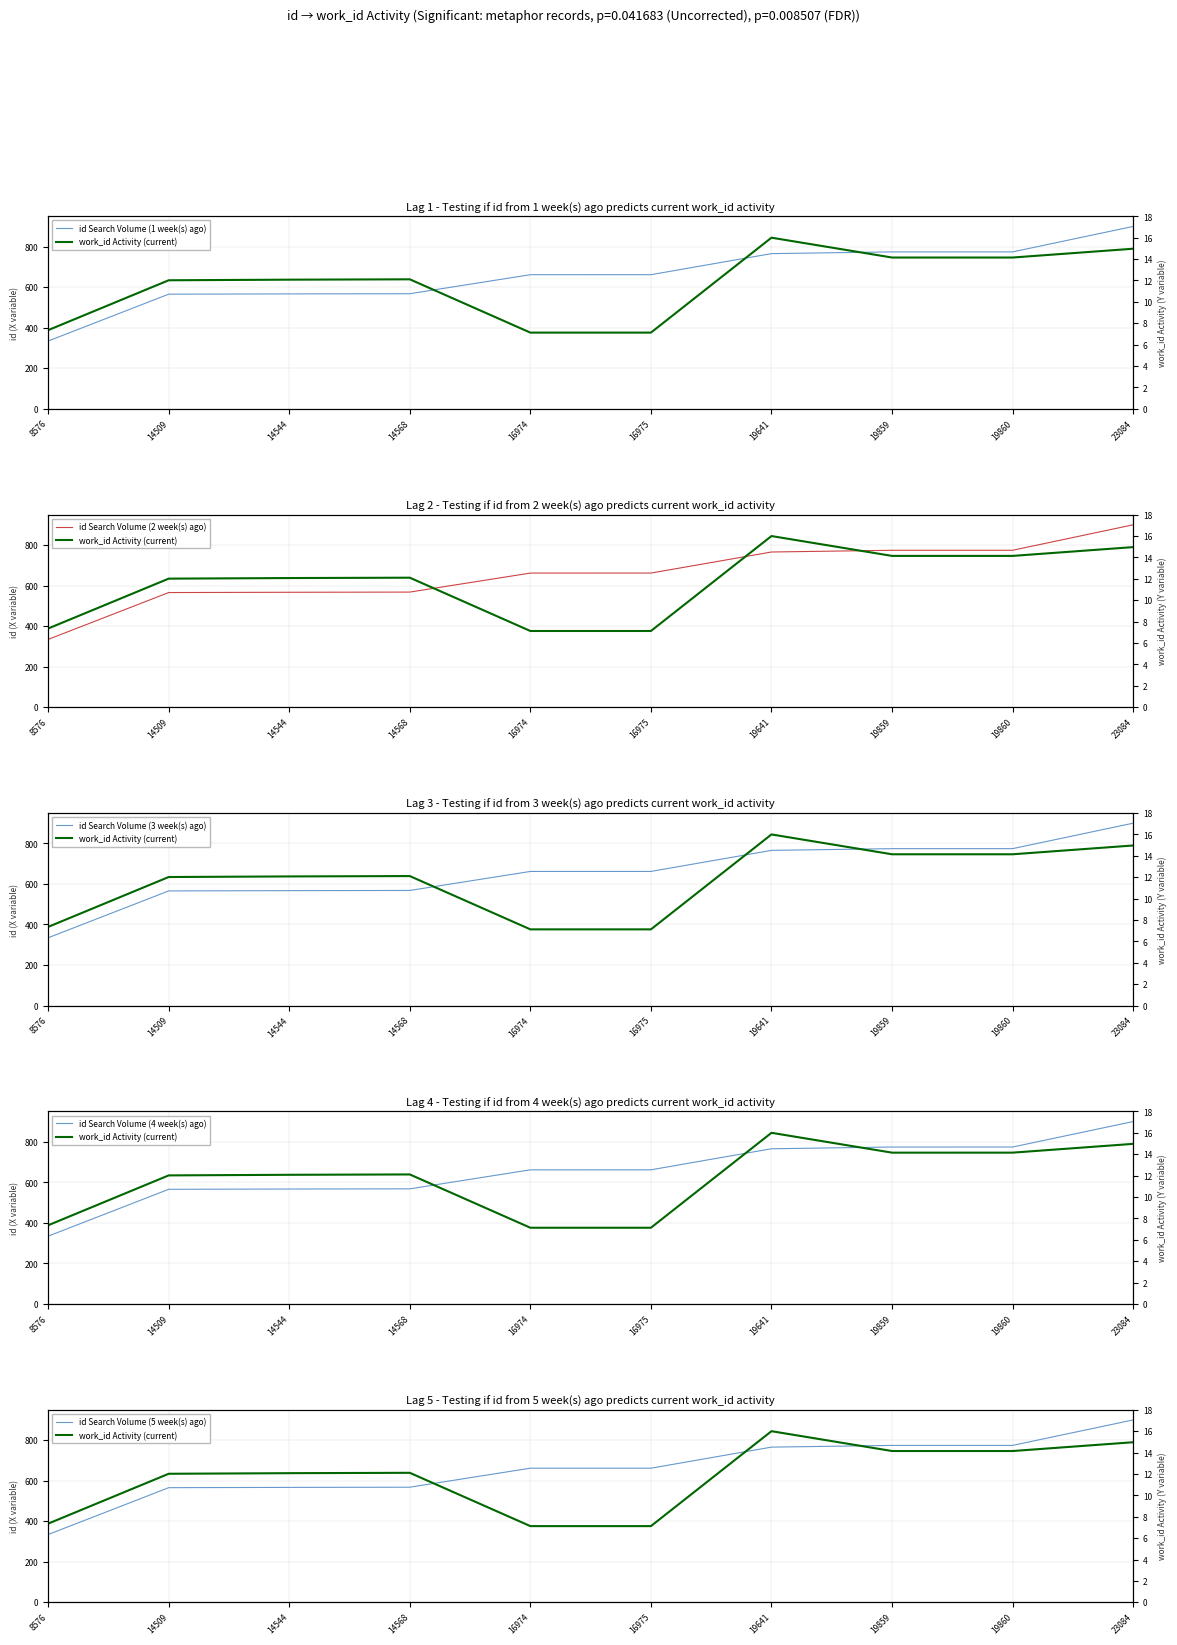

What is the maximum value shown in the chart?

900.0